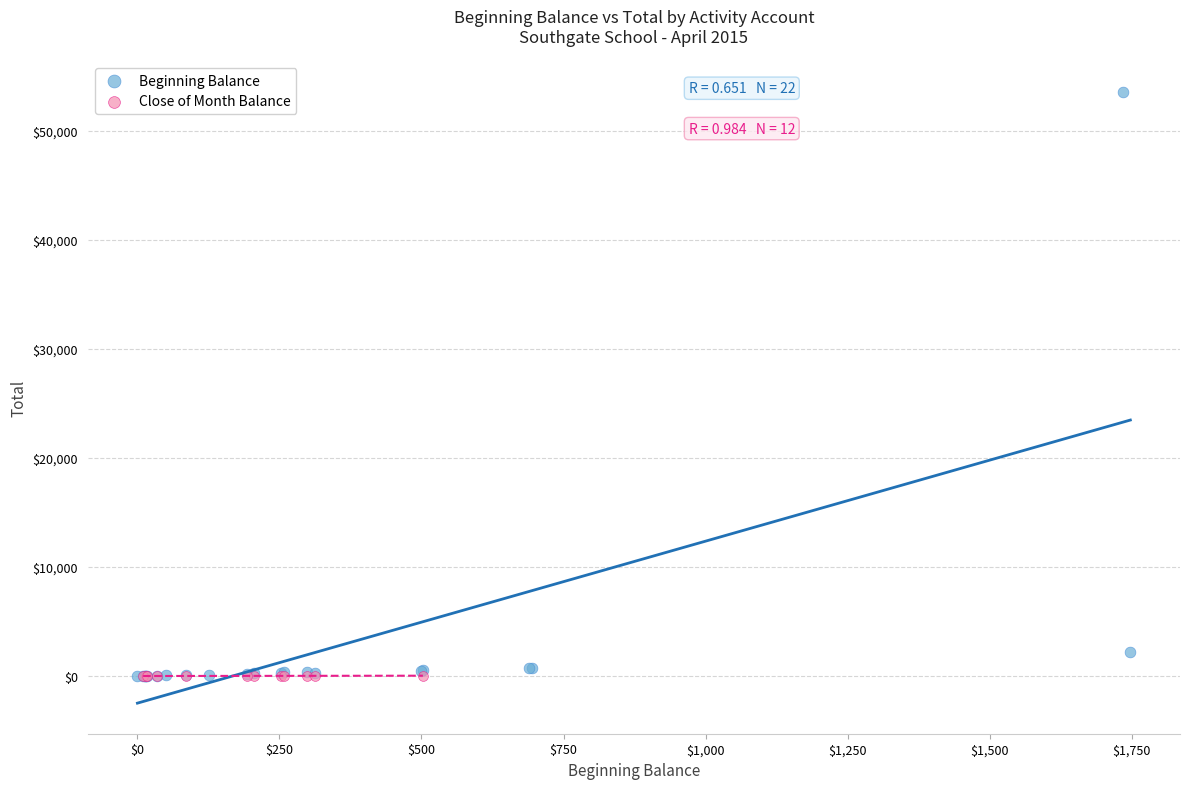

Which series contains the highest Y value?

Beginning Balance